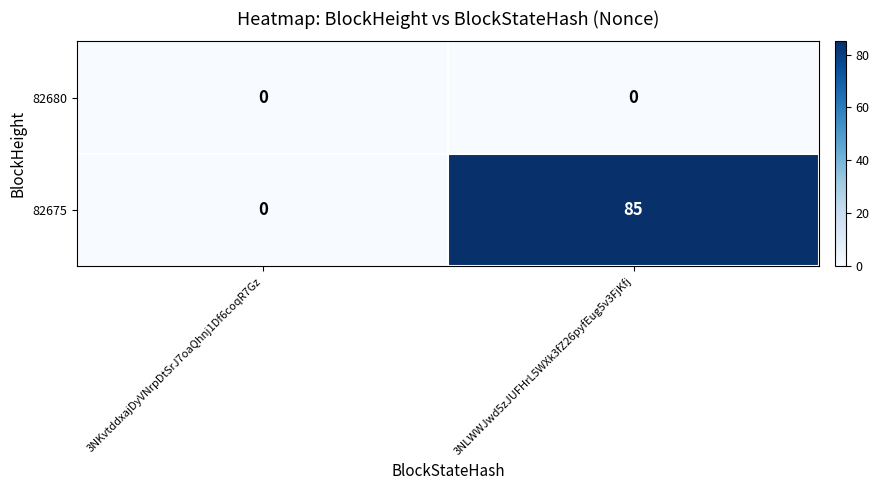

Reading left to right, extract all data points from this chart.

82680: 3NKvtddxajDyVNrpDtSrJ7oaQhnj1Df6coqR7Gz=0	3NLWWJwd5zJUFHrL5WXk3fZ26pyfEug5v3FjKfj=0
82675: 3NKvtddxajDyVNrpDtSrJ7oaQhnj1Df6coqR7Gz=0	3NLWWJwd5zJUFHrL5WXk3fZ26pyfEug5v3FjKfj=85